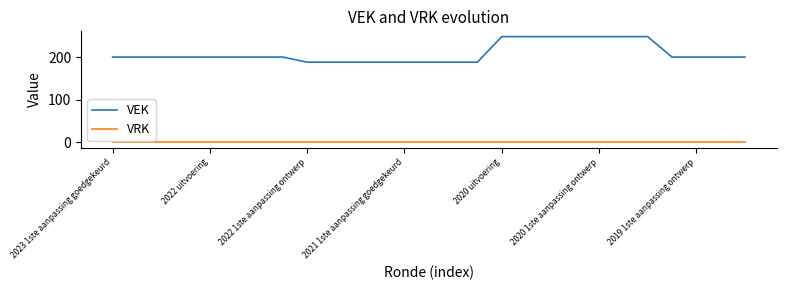

Which series has the largest total across all categories?

VEK